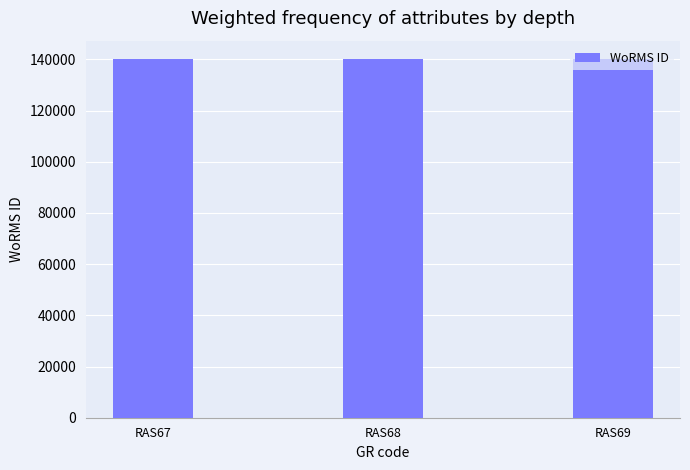

What is the average value?

140263